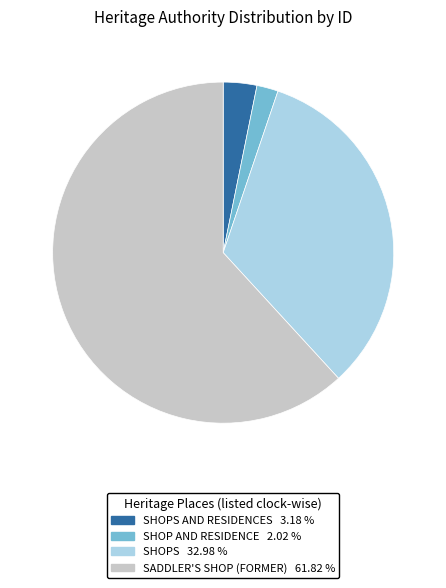

What is the largest slice in the pie chart?

SADDLER'S SHOP (FORMER) 61.82 %